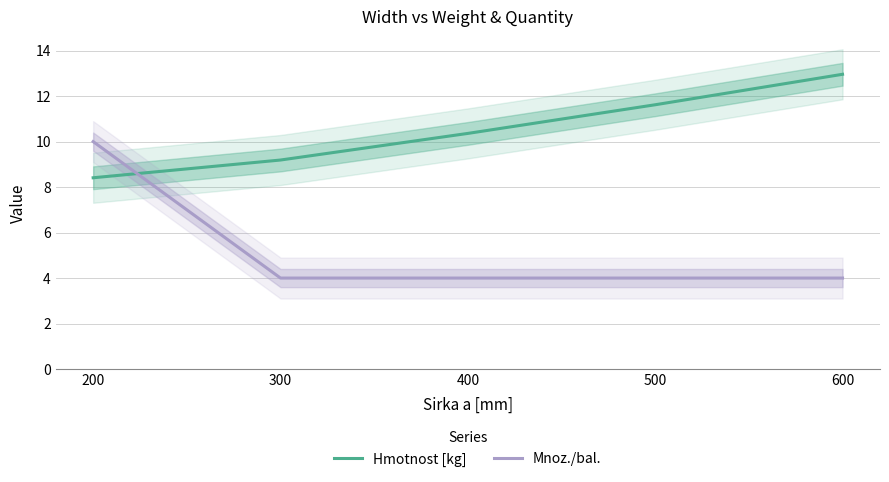

Where is Hmotnost [kg] nearest to the value 10?

400